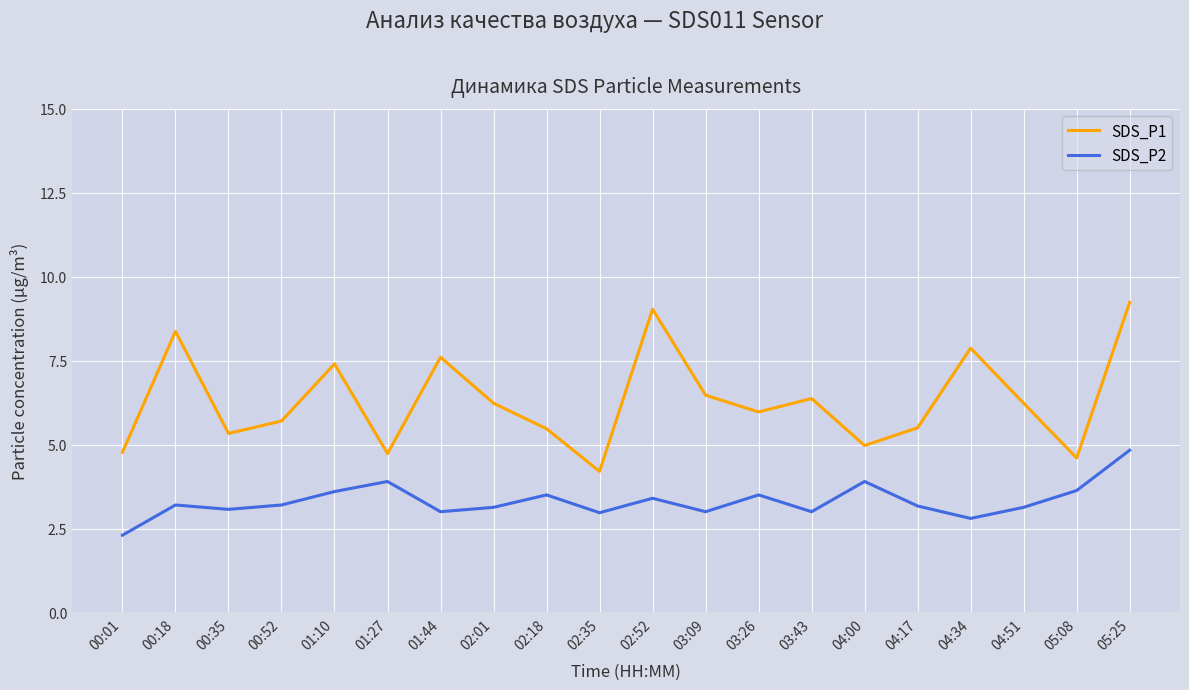

Rank the series at 02:35 from highest to lowest value.

SDS_P1, SDS_P2